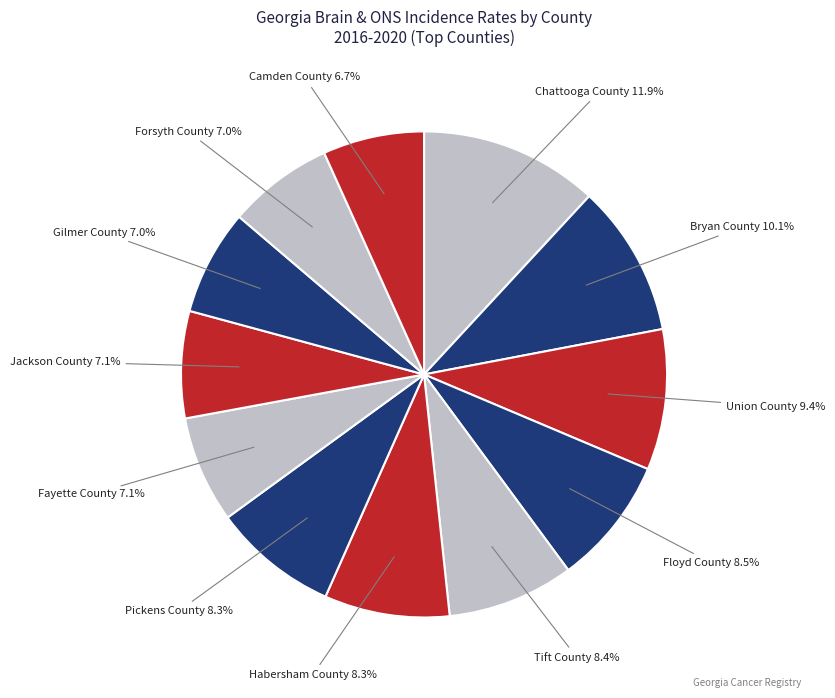

What percentage is NOT represented by Camden County?

93.3%